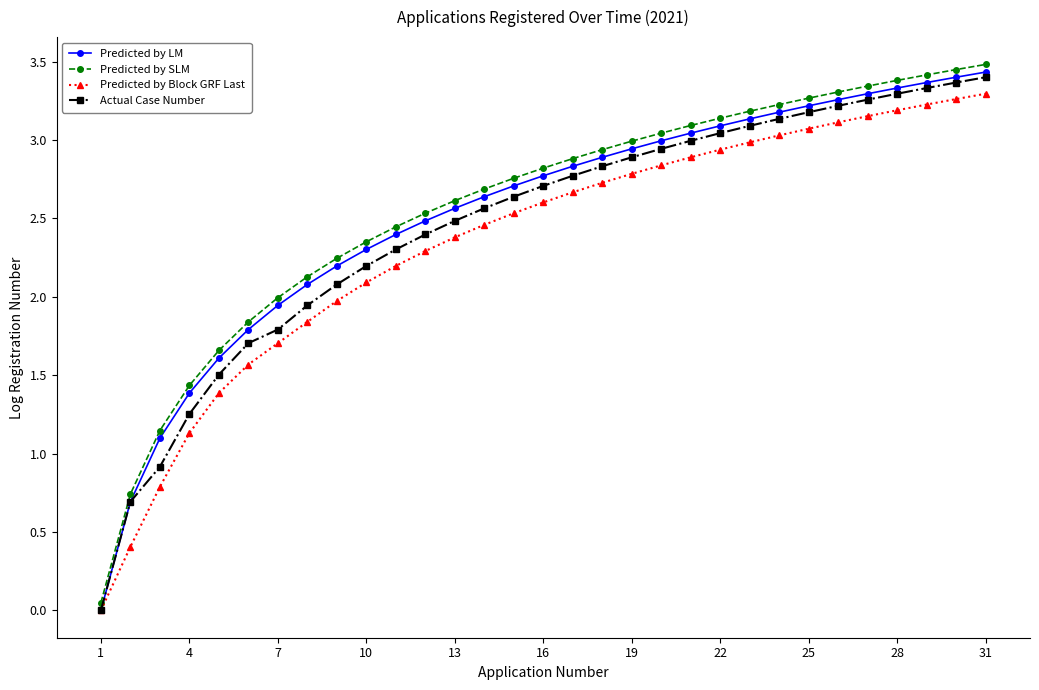

True or false: Predicted by SLM and Predicted by Block GRF Last intersect in this chart.

False